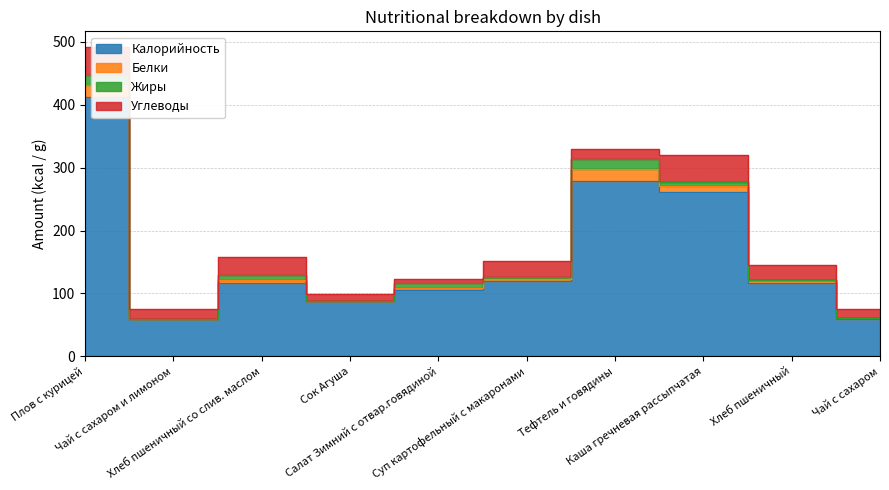

What is the average value of the Калорийность series?

162